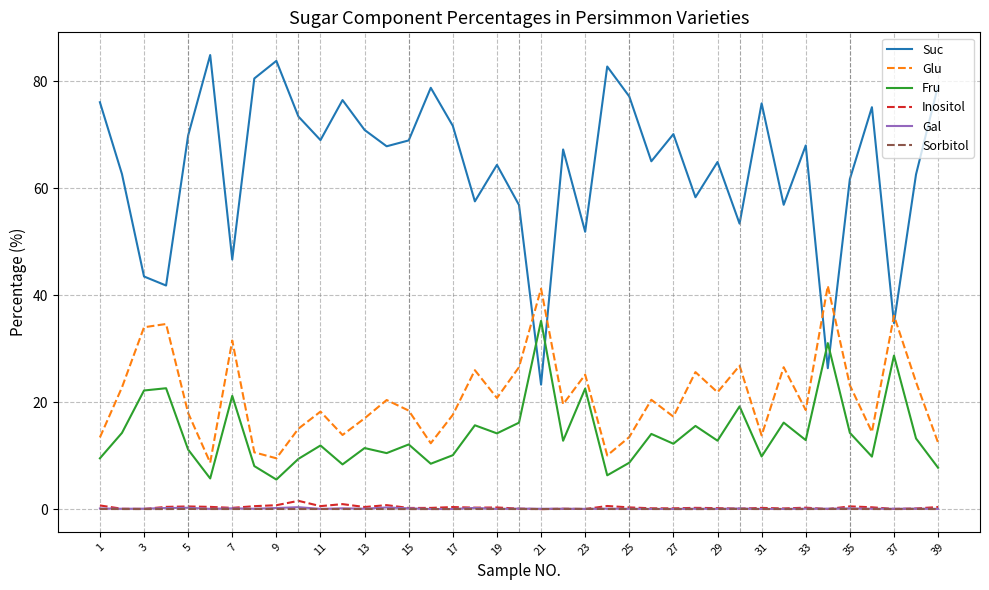

What is the highest value of the Glu series?

41.8